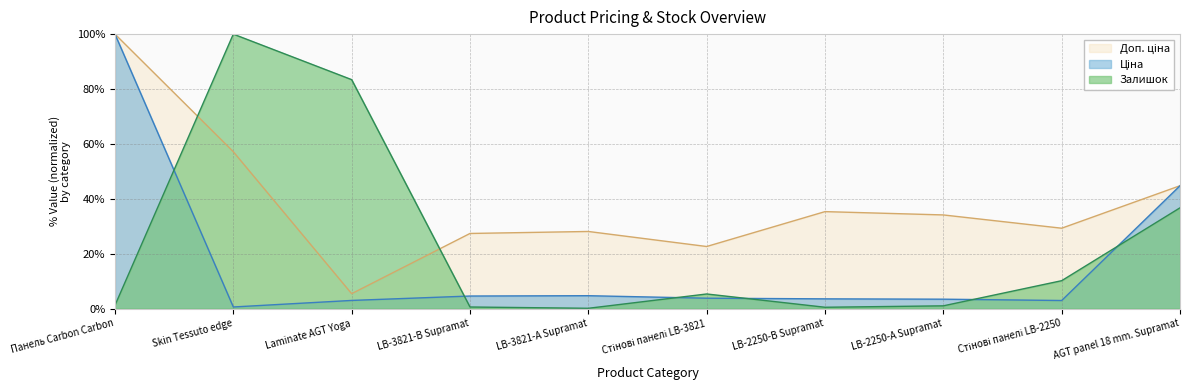

Reading left to right, extract all data points from this chart.

Ціна: Панель Carbon Carbon=100.0	Skin Tessuto edge=0.6	Laminate AGT Yoga=3.0	LB-3821-В Supramat=4.6	LB-3821-А Supramat=4.7	Стінові панелі LB-3821=3.8	LB-2250-В Supramat=3.5	LB-2250-А Supramat=3.4	Стінові панелі LB-2250=2.9	AGT panel 18 mm. Supramat=44.8
Доп. ціна: Панель Carbon Carbon=100.0	Skin Tessuto edge=57.2	Laminate AGT Yoga=5.4	LB-3821-В Supramat=27.4	LB-3821-А Supramat=28.1	Стінові панелі LB-3821=22.6	LB-2250-В Supramat=35.3	LB-2250-А Supramat=34.1	Стінові панелі LB-2250=29.3	AGT panel 18 mm. Supramat=44.8
Залишок: Панель Carbon Carbon=1.2	Skin Tessuto edge=100.0	Laminate AGT Yoga=83.4	LB-3821-В Supramat=0.6	LB-3821-А Supramat=0.1	Стінові панелі LB-3821=5.3	LB-2250-В Supramat=0.5	LB-2250-А Supramat=1.0	Стінові панелі LB-2250=10.2	AGT panel 18 mm. Supramat=36.7